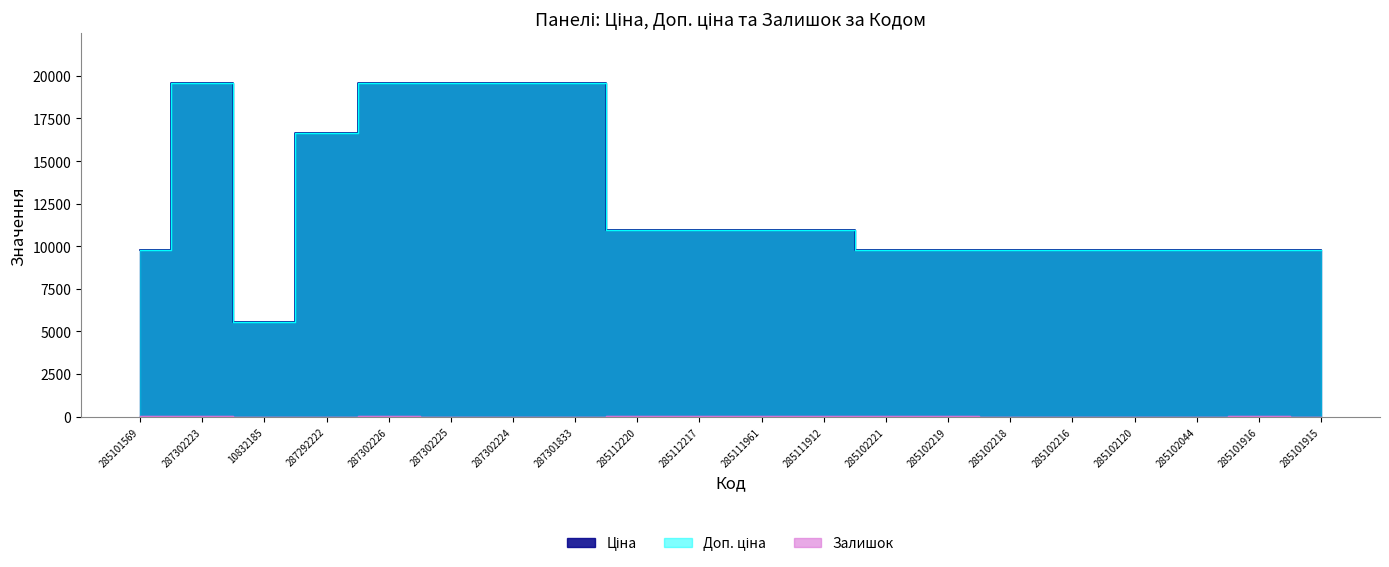

True or false: Доп. ціна and Ціна cross at least once.

False